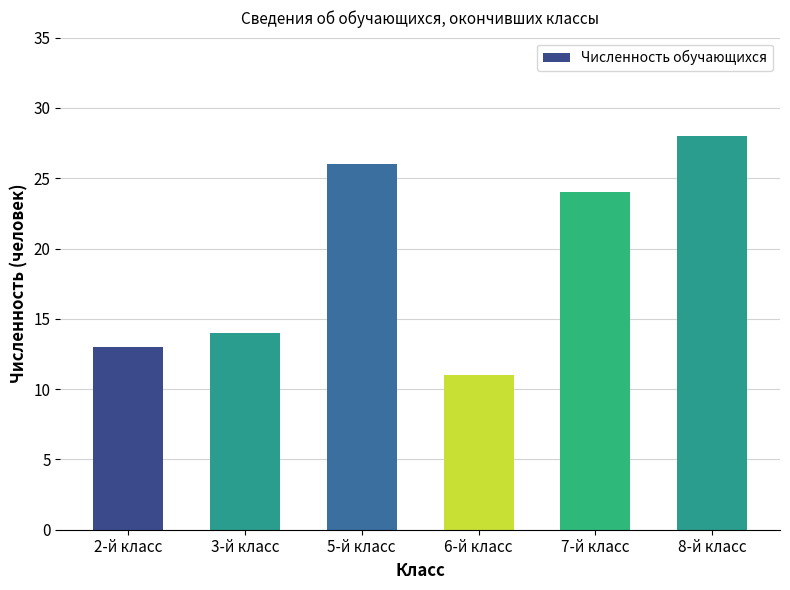

Does the chart contain any negative values?

No